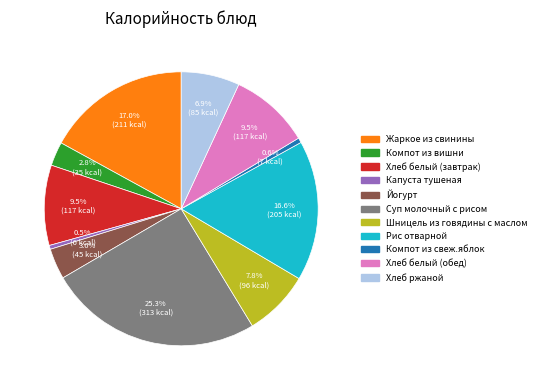

To the nearest percent, what percentage of the pie is Шницель из говядины с маслом?

8%